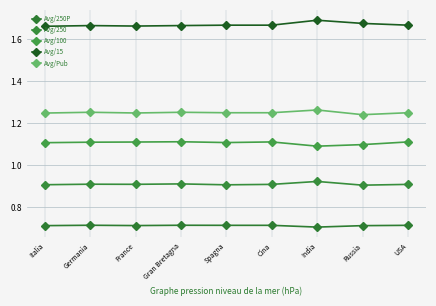

The Avg/15 series shows 1.7 at Gran Bretagna. True or false?

True